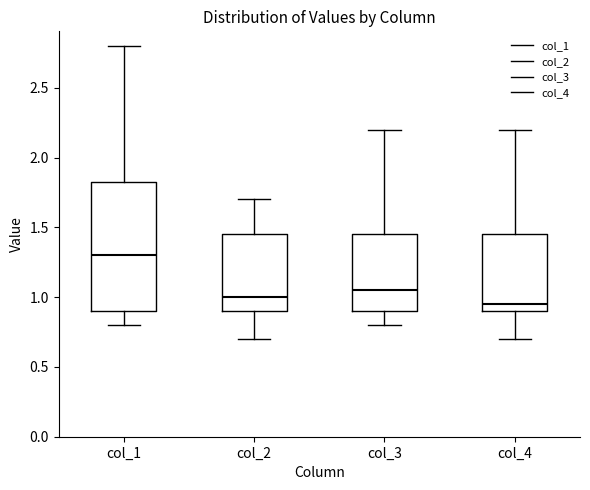

Where is the lower edge of the box for col_1 on the y-axis? The values are not printed on the chart, so give them approximately, as read against the axis.

0.90